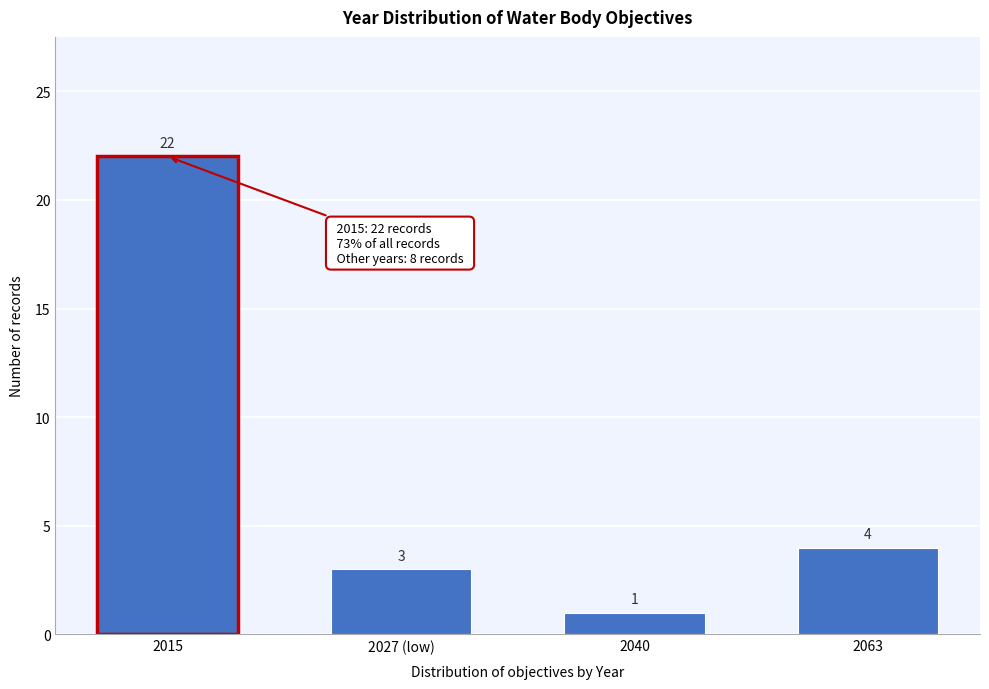

Reading right to left, transcribe all the data shown in this chart.

4	1	3	22